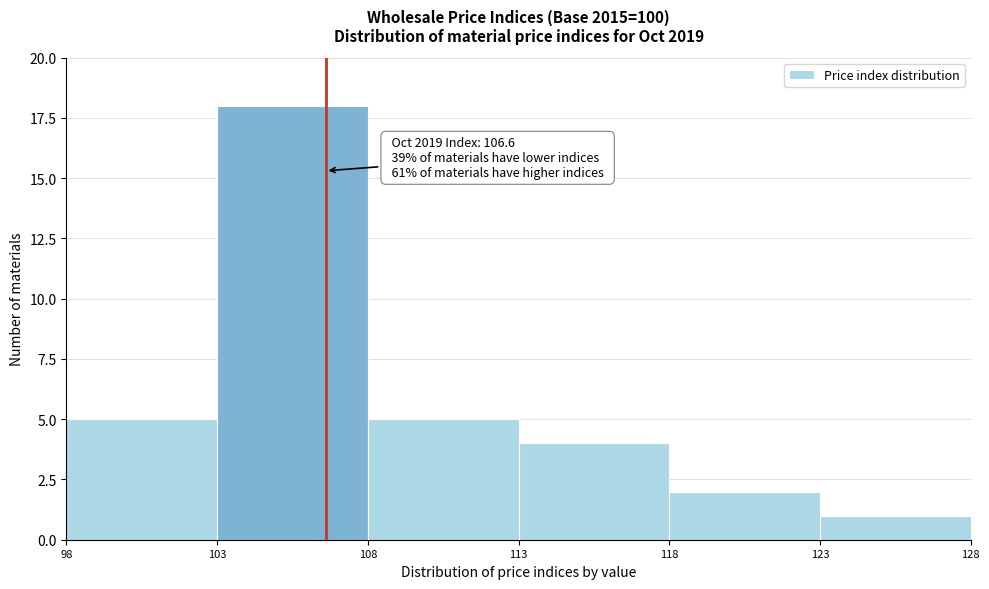

Which range on the x-axis has the tallest bar?

103 to 108